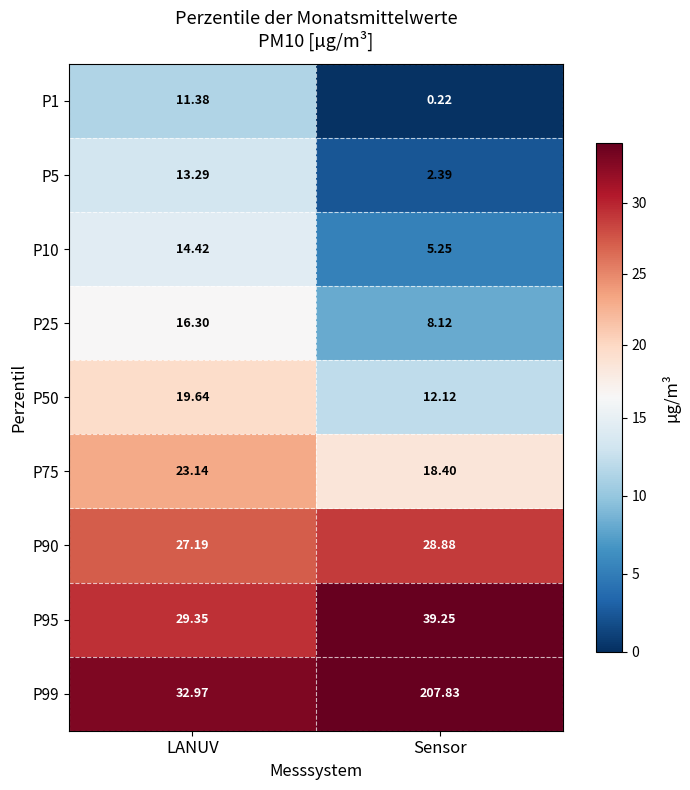

At which category is the sum across all series the highest?

Sensor